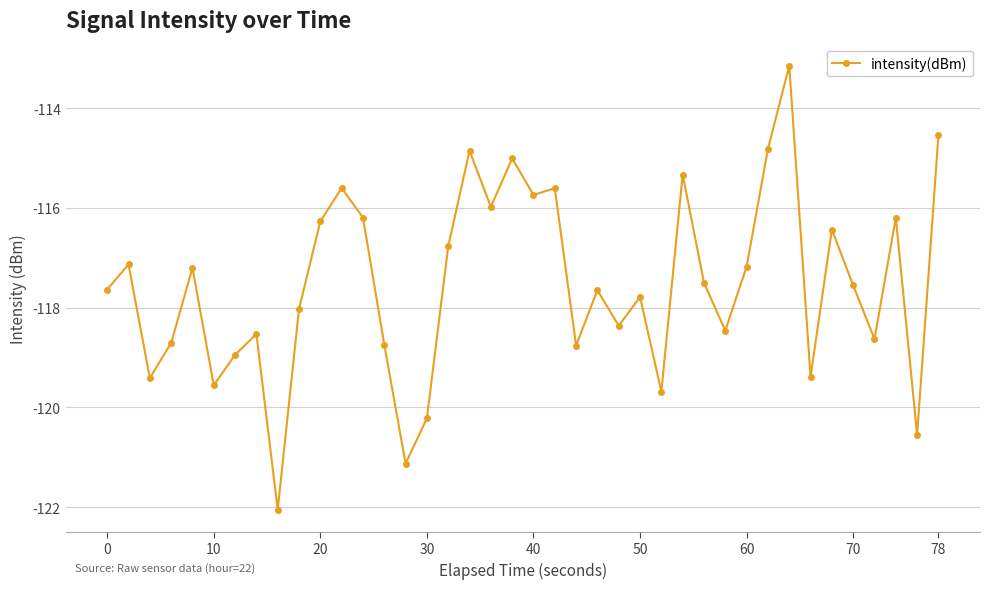

What is the difference between the maximum and minimum values?

8.9